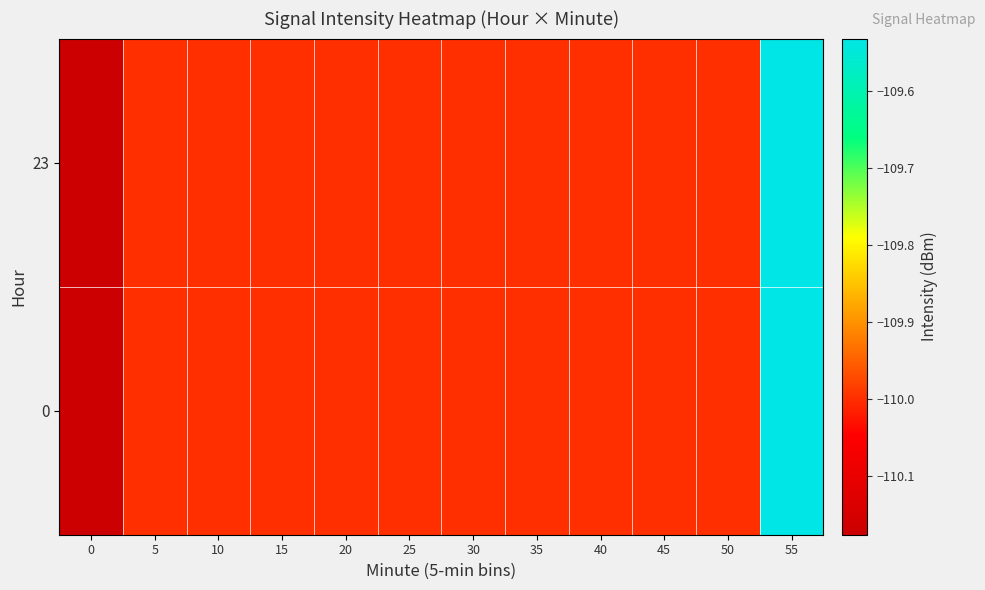

What is the smallest value displayed?

-110.2